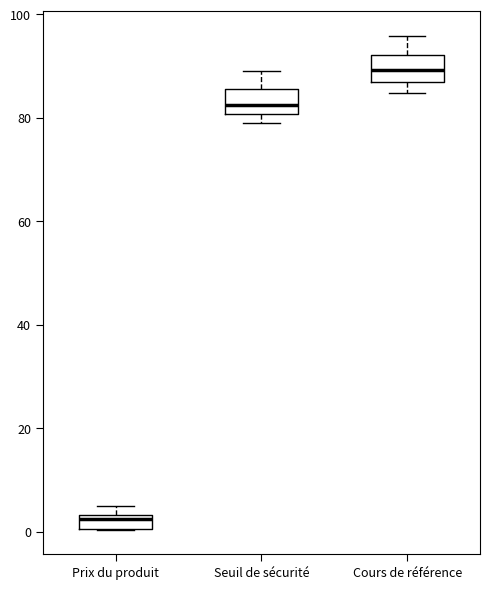

Which box's median line is the lowest?

Prix du produit